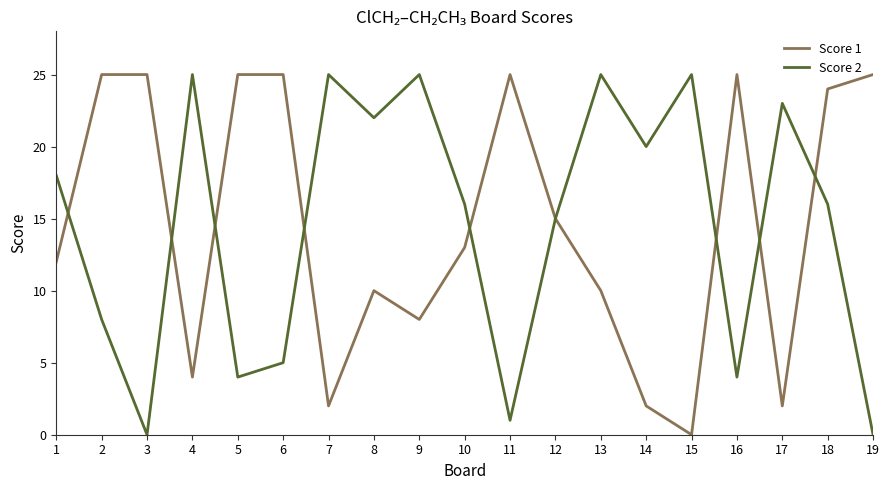

Rank the series at 10 from highest to lowest value.

Score 2, Score 1